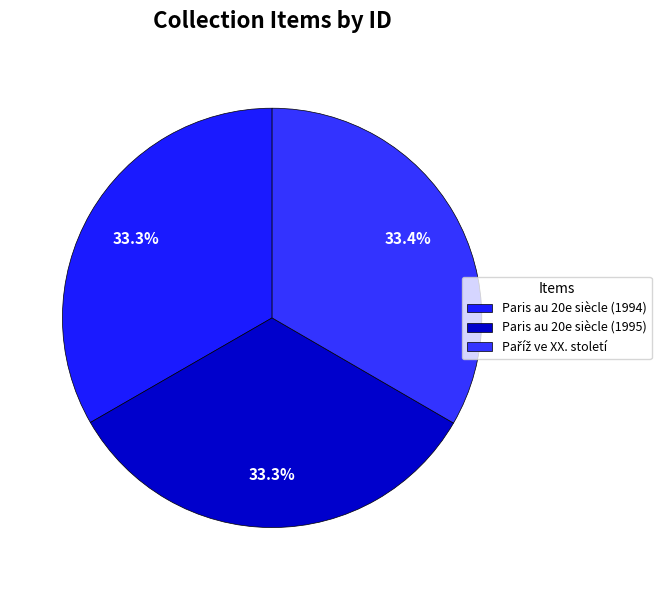

Combined, what portion of the pie is Paris au 20e siècle (1995) and Paříž ve XX. století?

66.7%